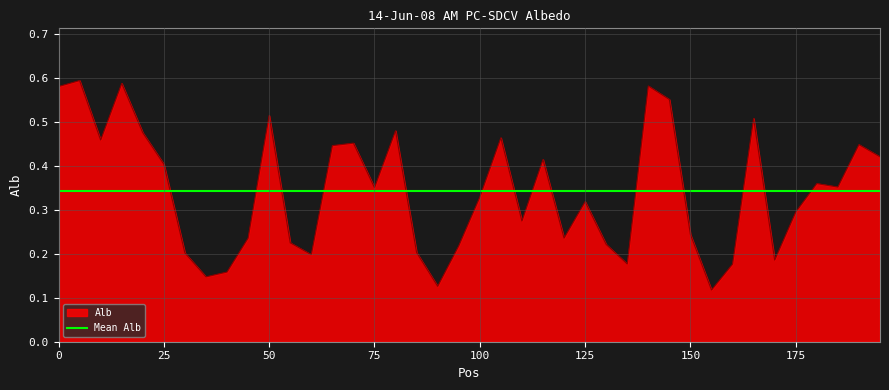

List the labels in order of value, largest first.

5, 15, 140, 0, 145, 50, 165, 80, 20, 105, 10, 70, 190, 65, 195, 115, 25, 180, 185, 75, 100, 125, 175, 110, 150, 45, 120, 55, 130, 95, 85, 30, 60, 170, 135, 160, 40, 35, 90, 155